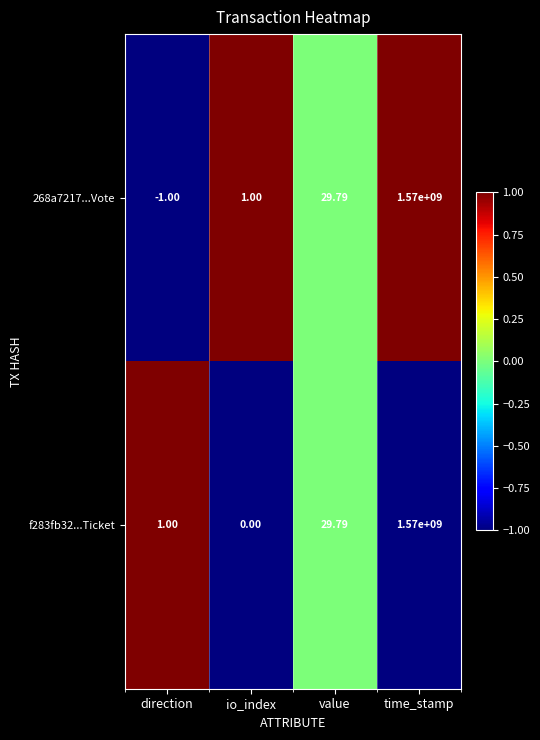

At which label is f283fb32...Ticket closest to 785000000?

value